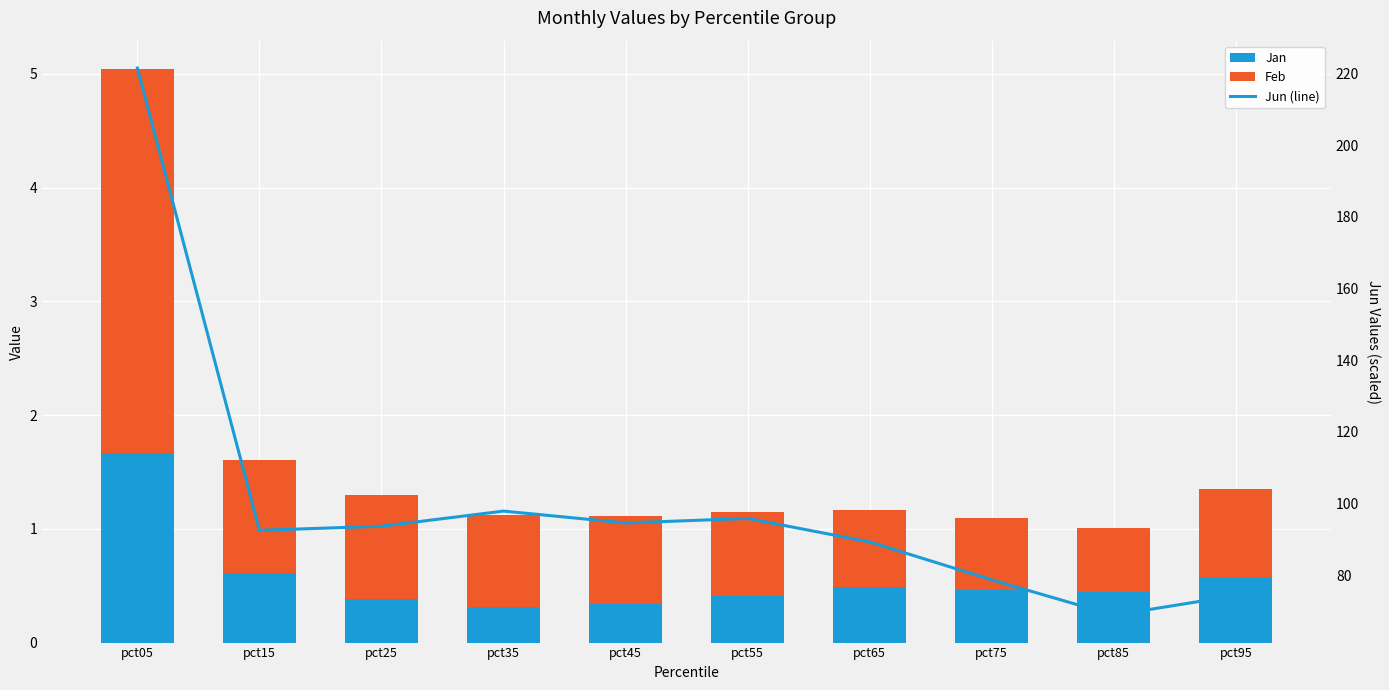

At how many categories does at least one series exceed 221?

1